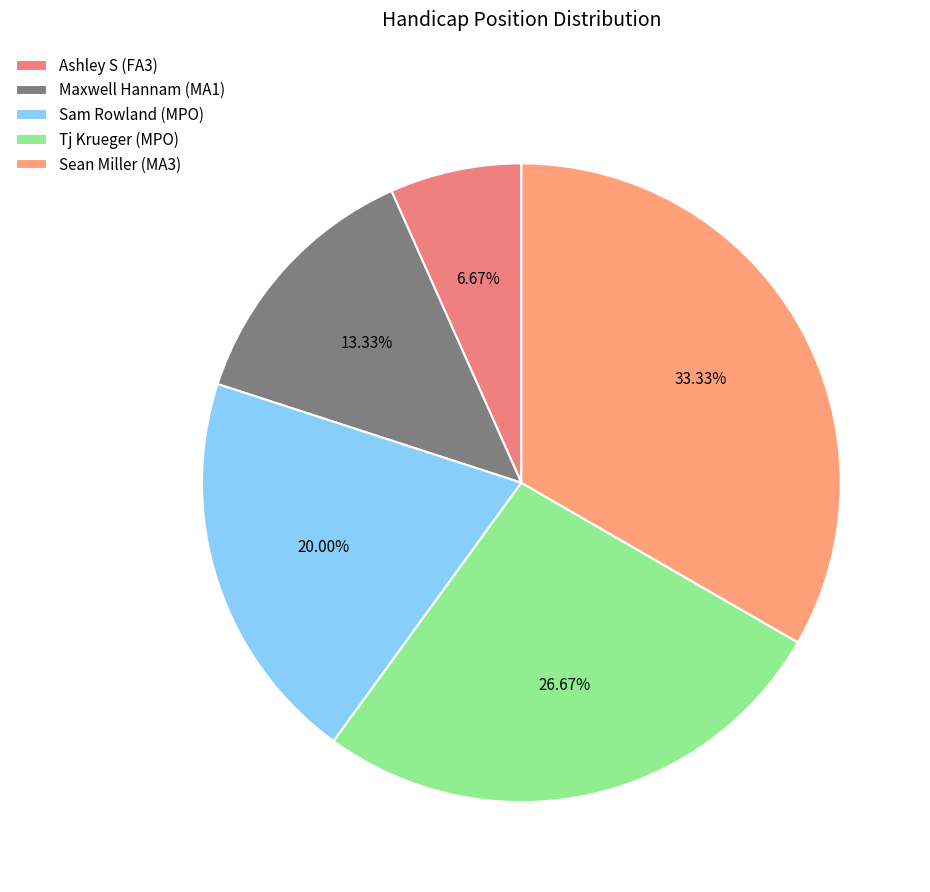

Is there any slice that represents more than half of the pie?

No